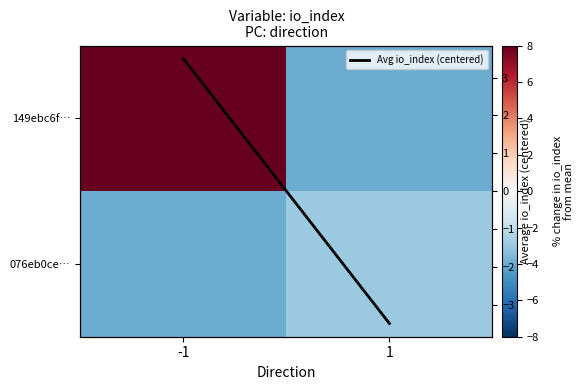

Is it true that 076eb0ce… equals -4.0 at -1?

True